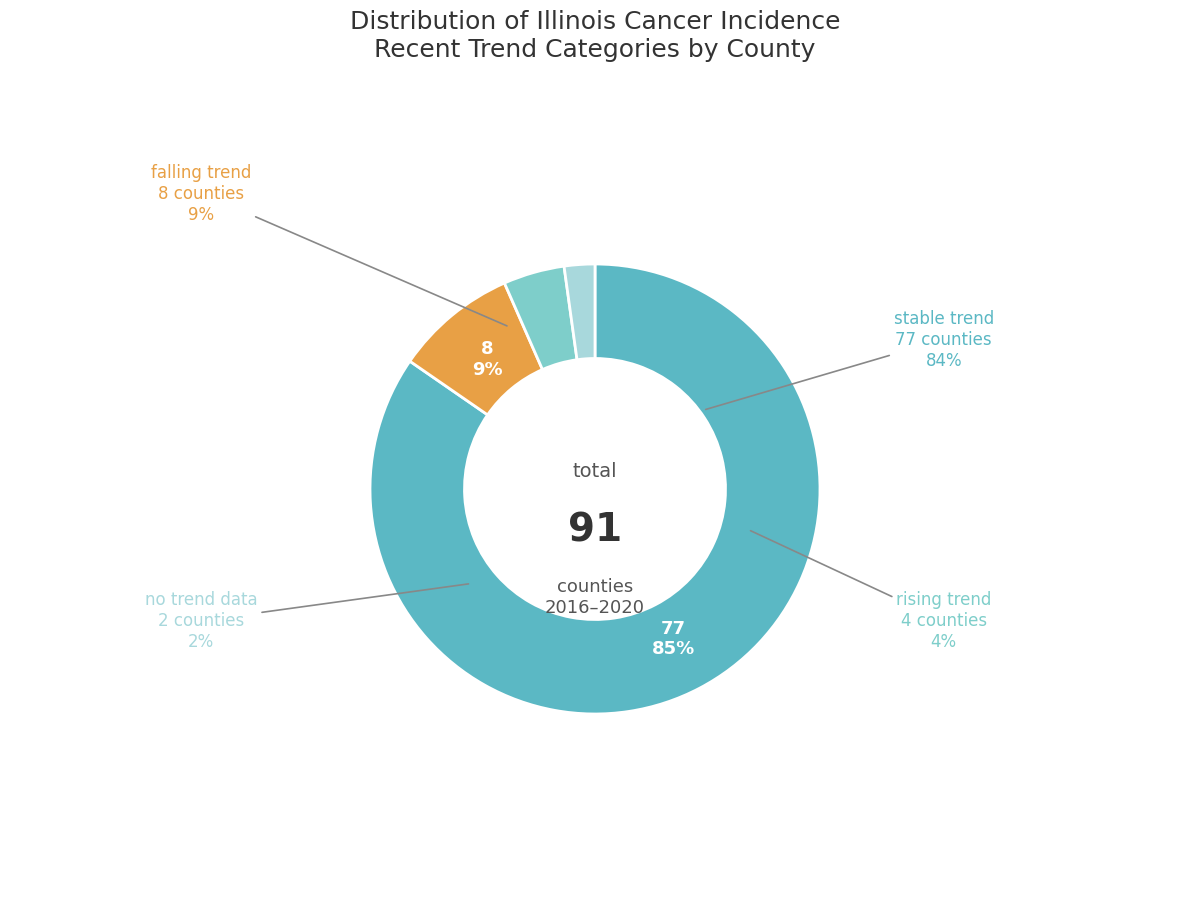

To the nearest percent, what is the average slice percentage?

25%